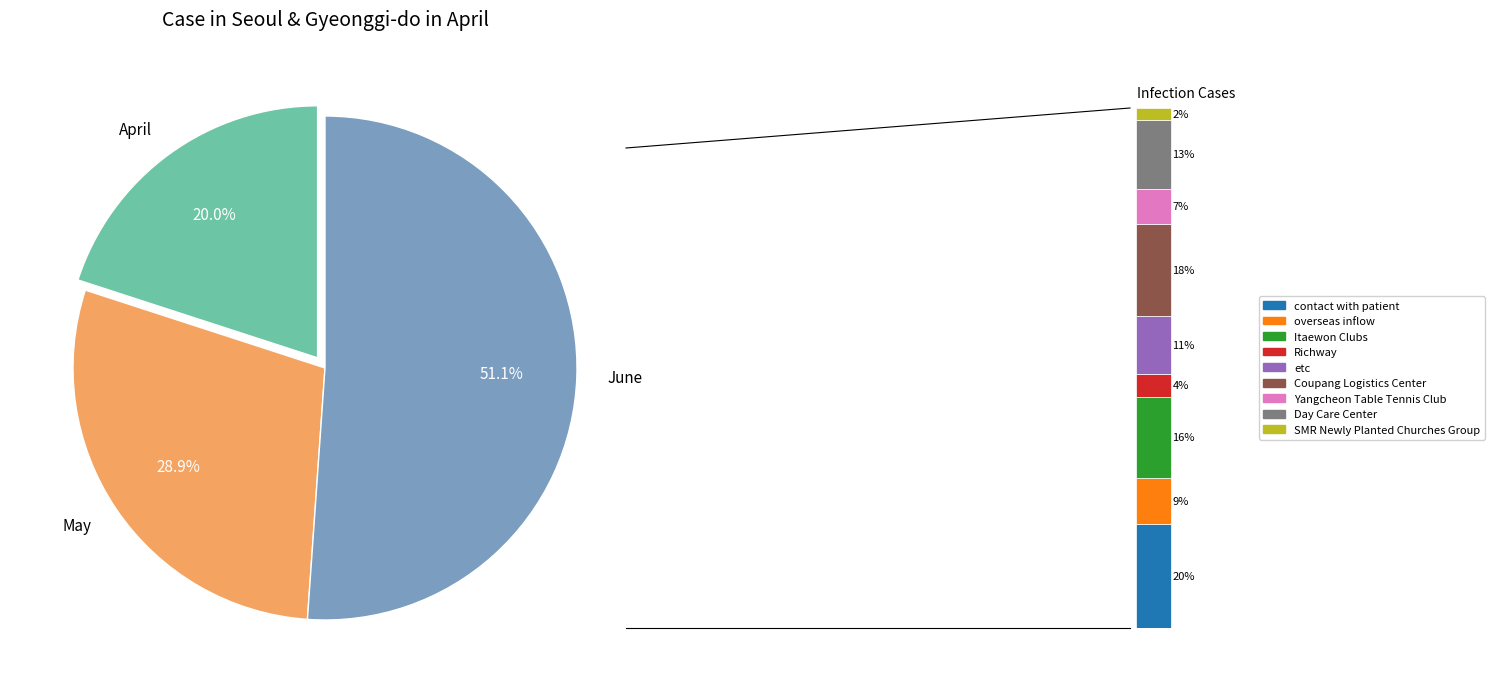

To the nearest percent, what percentage of the pie is 2?

2%